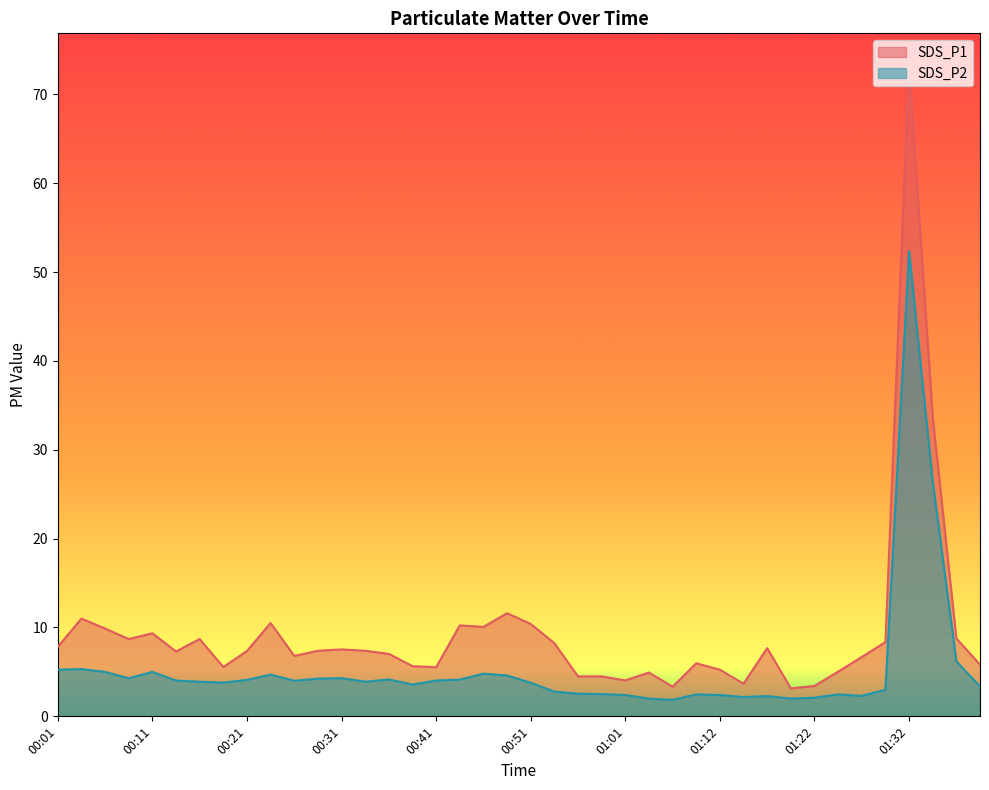

What is the label of the 34th point from the right?

00:16